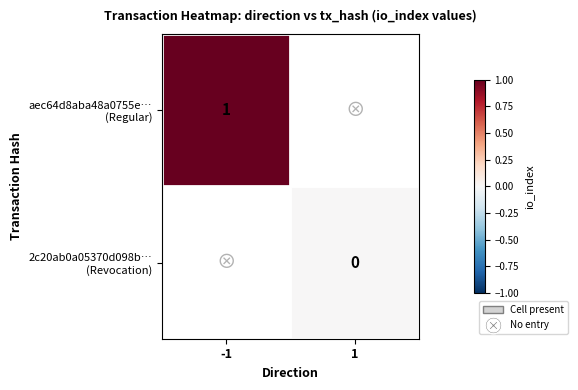

Count the number of data series in this chart.

2